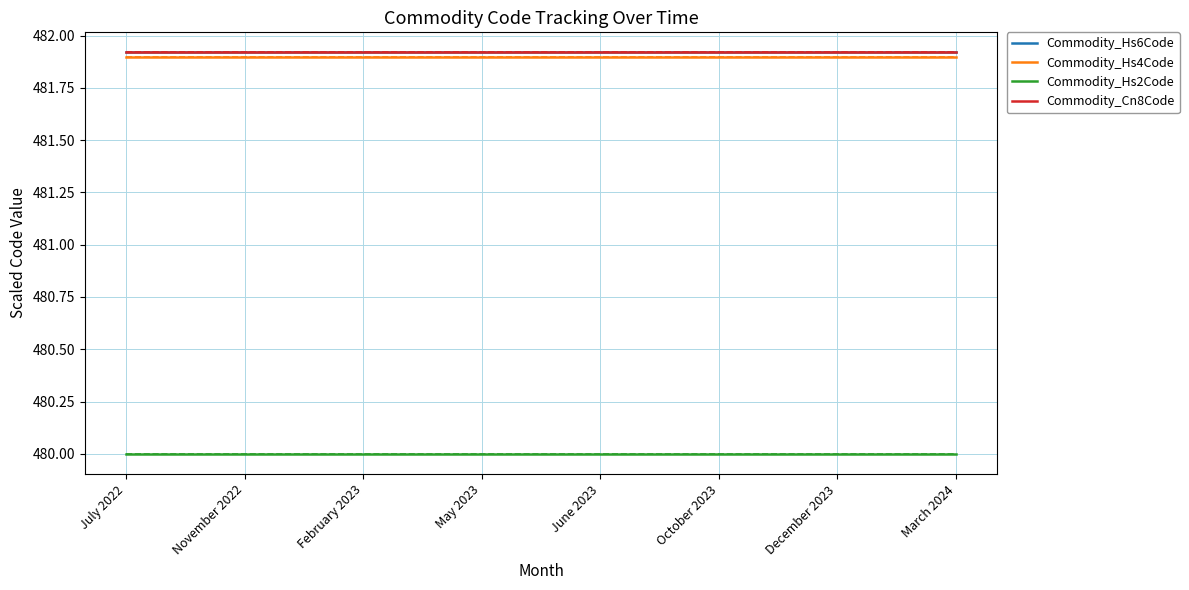

Reading right to left, transcribe all the data shown in this chart.

Commodity_Hs6Code: 481.9	481.9	481.9	481.9	481.9	481.9	481.9	481.9
Commodity_Hs4Code: 481.9	481.9	481.9	481.9	481.9	481.9	481.9	481.9
Commodity_Hs2Code: 480.0	480.0	480.0	480.0	480.0	480.0	480.0	480.0
Commodity_Cn8Code: 481.9	481.9	481.9	481.9	481.9	481.9	481.9	481.9